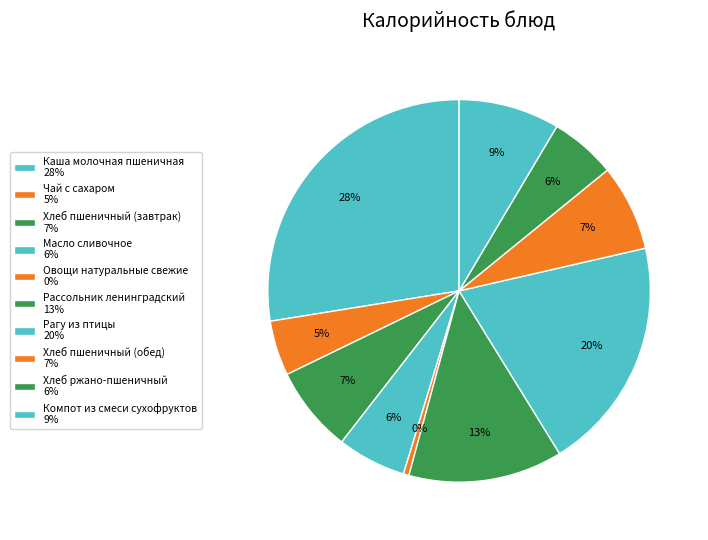

Approximately how many times larger is the value at Рассольник ленинградский compared to Компот из смеси сухофруктов?

1.5